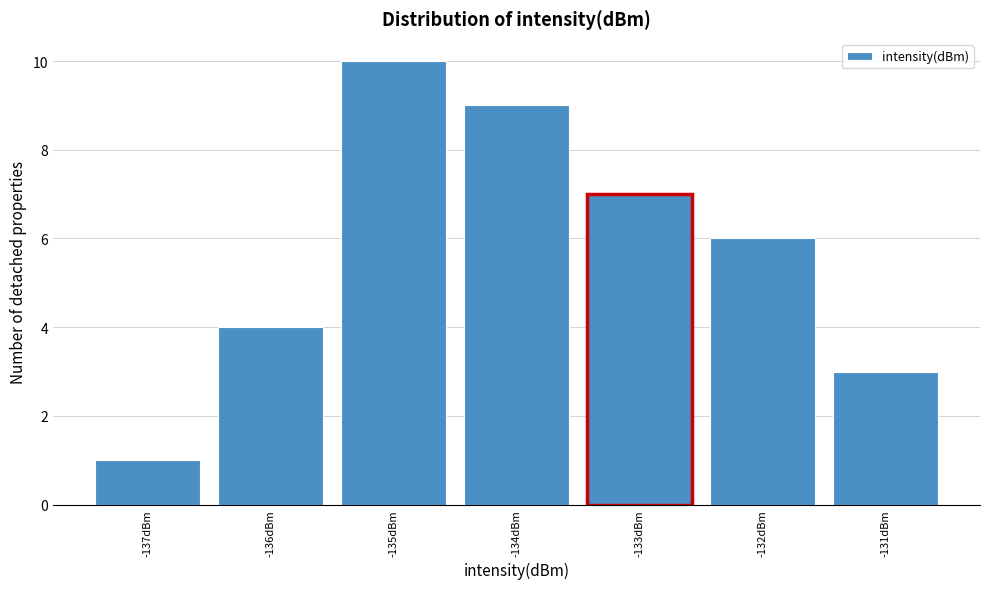

Reading left to right, list all the values displayed in this chart.

-137dBm=1	-136dBm=4	-135dBm=10	-134dBm=9	-133dBm=7	-132dBm=6	-131dBm=3